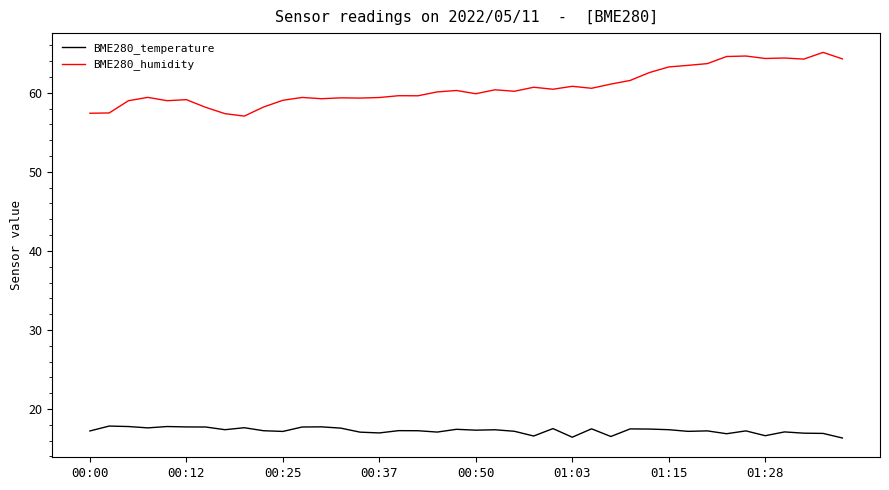

Count the number of data series in this chart.

2